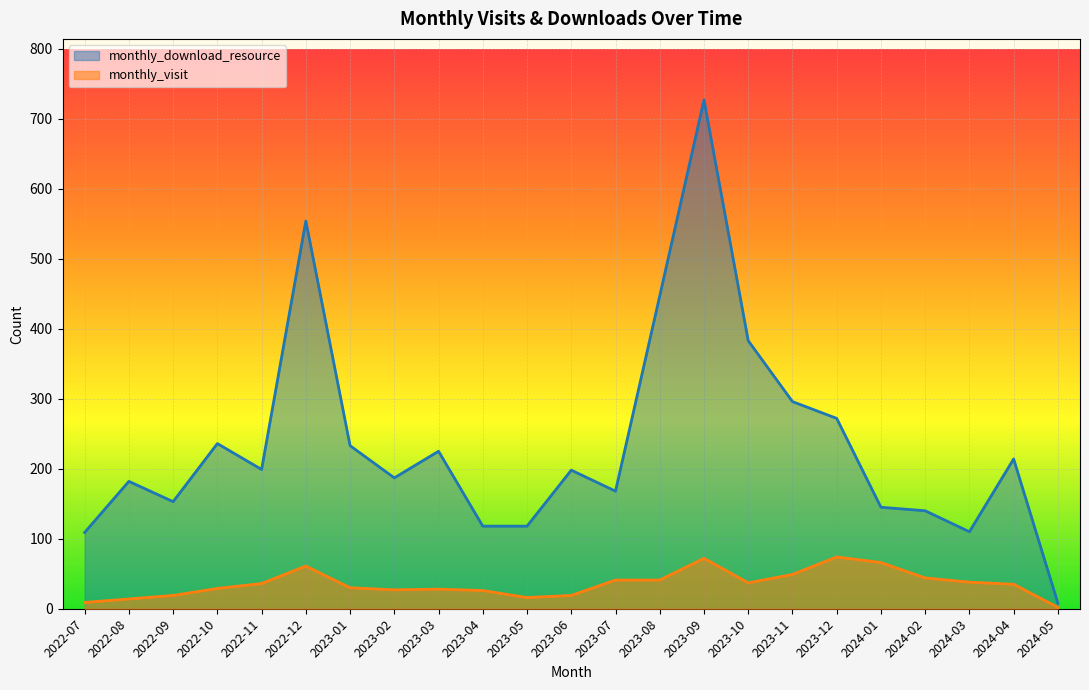

Which series has the largest total across all categories?

monthly_download_resource